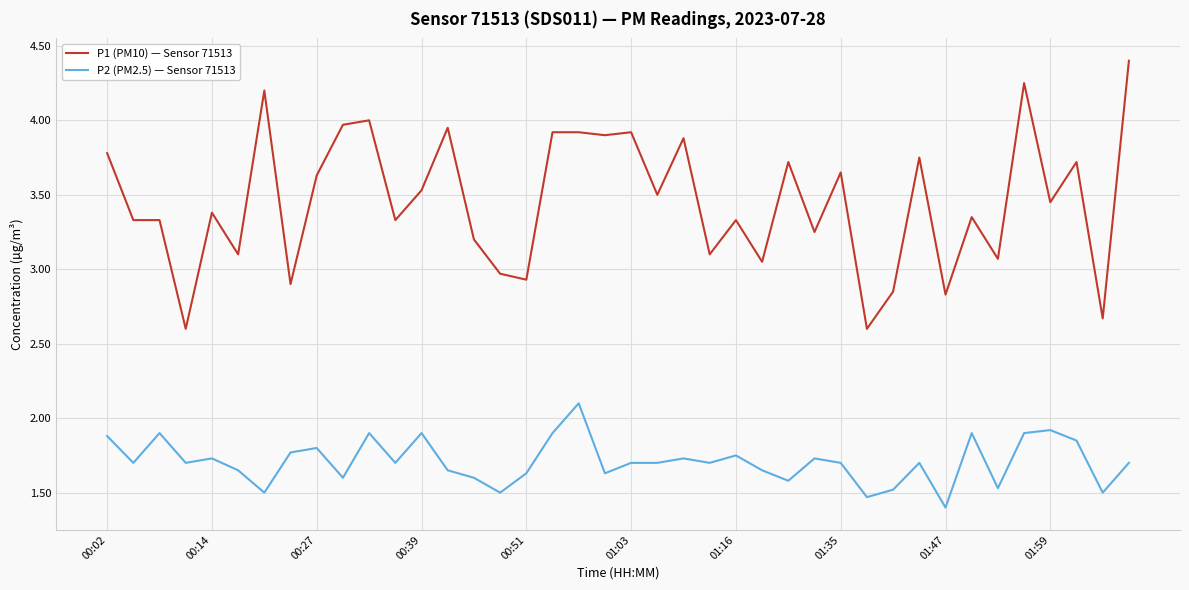

True or false: P2 (PM2.5) — Sensor 71513 and P1 (PM10) — Sensor 71513 intersect in this chart.

False